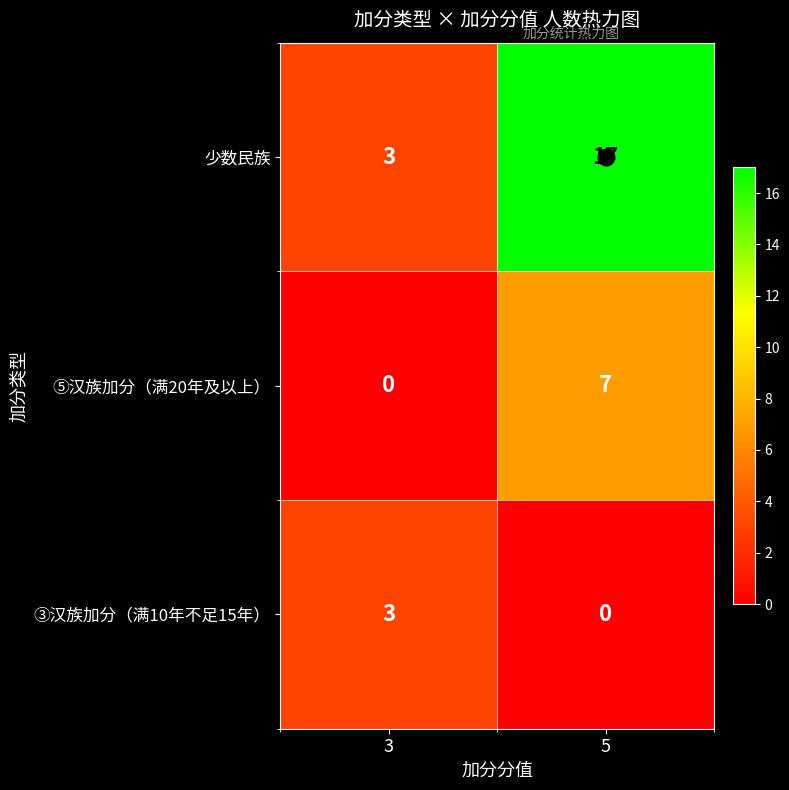

Which series has the largest range (max minus min)?

少数民族